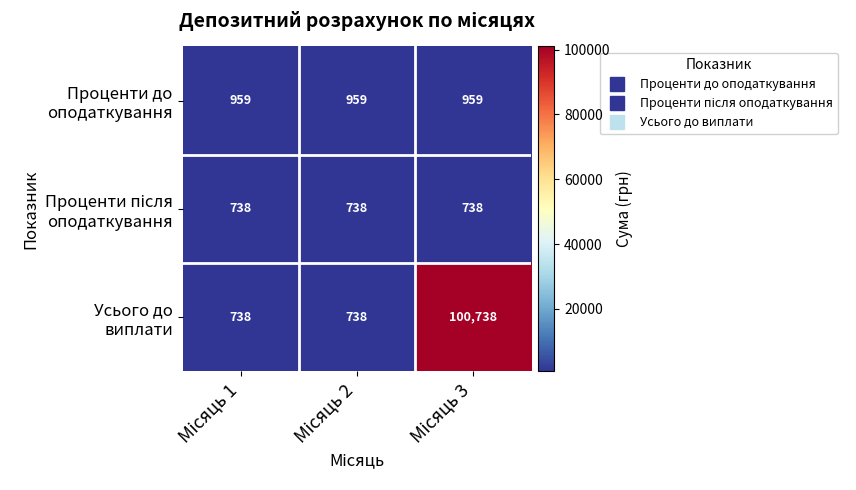

How many series are shown in this chart?

3